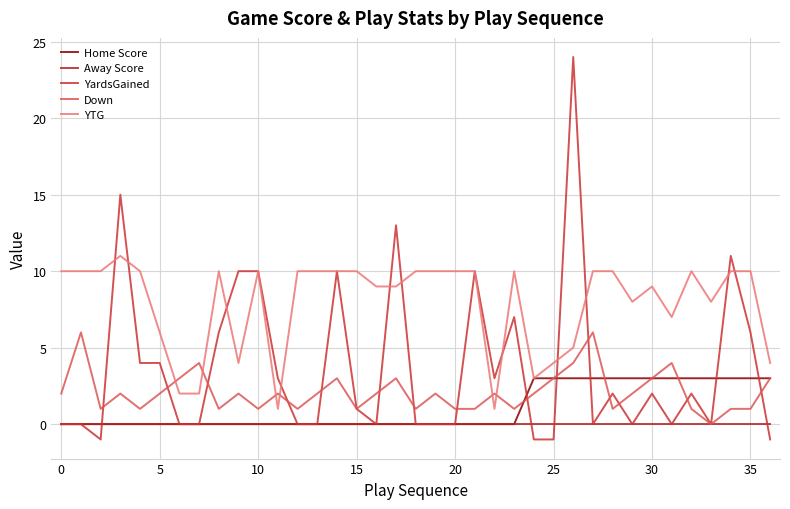

Does the chart display data point markers on the line(s)?

No